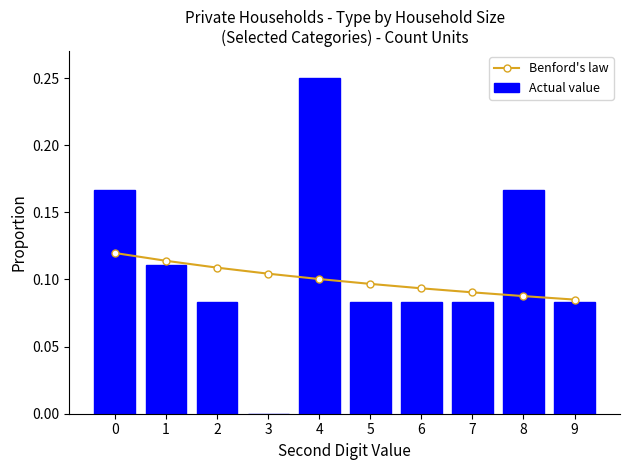

True or false: Actual value has a value of 0.1 at 1.

True